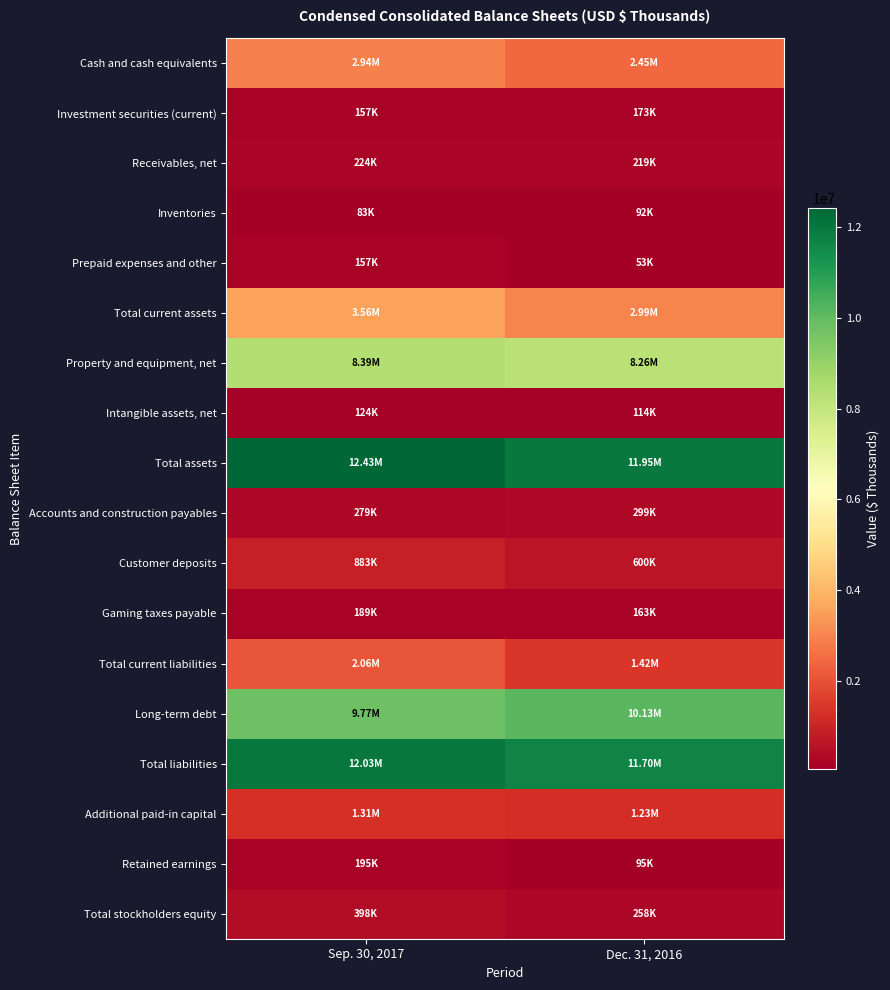

Reading right to left, transcribe all the data shown in this chart.

Cash and cash equivalents: Dec. 31, 2016=2453122	Sep. 30, 2017=2935985
Investment securities (current): Dec. 31, 2016=173437	Sep. 30, 2017=156866
Receivables, net: Dec. 31, 2016=218968	Sep. 30, 2017=224132
Inventories: Dec. 31, 2016=91541	Sep. 30, 2017=82897
Prepaid expenses and other: Dec. 31, 2016=53299	Sep. 30, 2017=156672
Total current assets: Dec. 31, 2016=2990367	Sep. 30, 2017=3556552
Property and equipment, net: Dec. 31, 2016=8259631	Sep. 30, 2017=8386843
Intangible assets, net: Dec. 31, 2016=113588	Sep. 30, 2017=124301
Total assets: Dec. 31, 2016=11953557	Sep. 30, 2017=12427954
Accounts and construction payables: Dec. 31, 2016=298505	Sep. 30, 2017=279416
Customer deposits: Dec. 31, 2016=599566	Sep. 30, 2017=883204
Gaming taxes payable: Dec. 31, 2016=162706	Sep. 30, 2017=188953
Total current liabilities: Dec. 31, 2016=1416301	Sep. 30, 2017=2062058
Long-term debt: Dec. 31, 2016=10125352	Sep. 30, 2017=9771815
Total liabilities: Dec. 31, 2016=11695676	Sep. 30, 2017=12029744
Additional paid-in capital: Dec. 31, 2016=1226915	Sep. 30, 2017=1308960
Retained earnings: Dec. 31, 2016=95097	Sep. 30, 2017=194814
Total stockholders equity: Dec. 31, 2016=257881	Sep. 30, 2017=398210